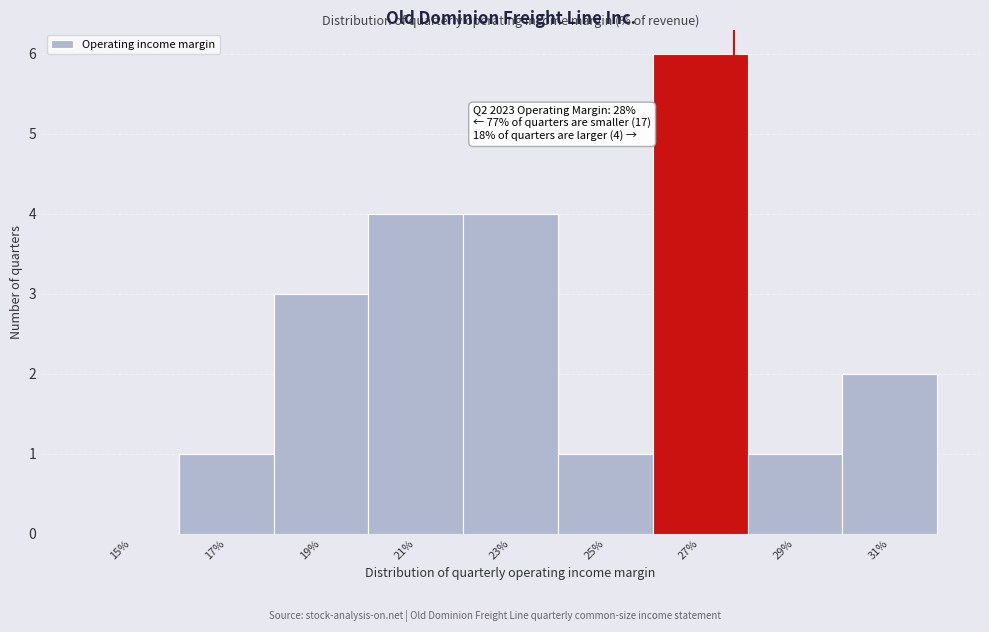

Reading right to left, what are all the values shown in this chart?

31%=2	29%=1	27%=6	25%=1	23%=4	21%=4	19%=3	17%=1	15%=0